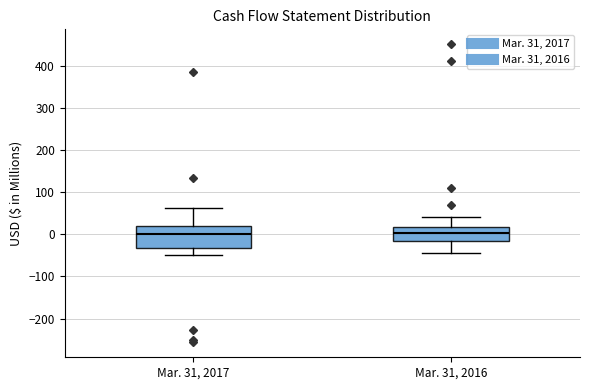

Where does the lower whisker of the box for Mar. 31, 2017 end on the y-axis? The values are not printed on the chart, so give them approximately, as read against the axis.

-50